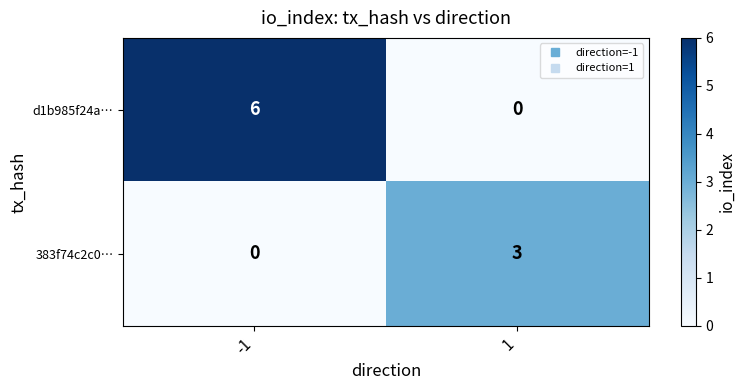

Reading left to right, what are all the values shown in this chart?

d1b985f24a…: 6	0
383f74c2c0…: 0	3